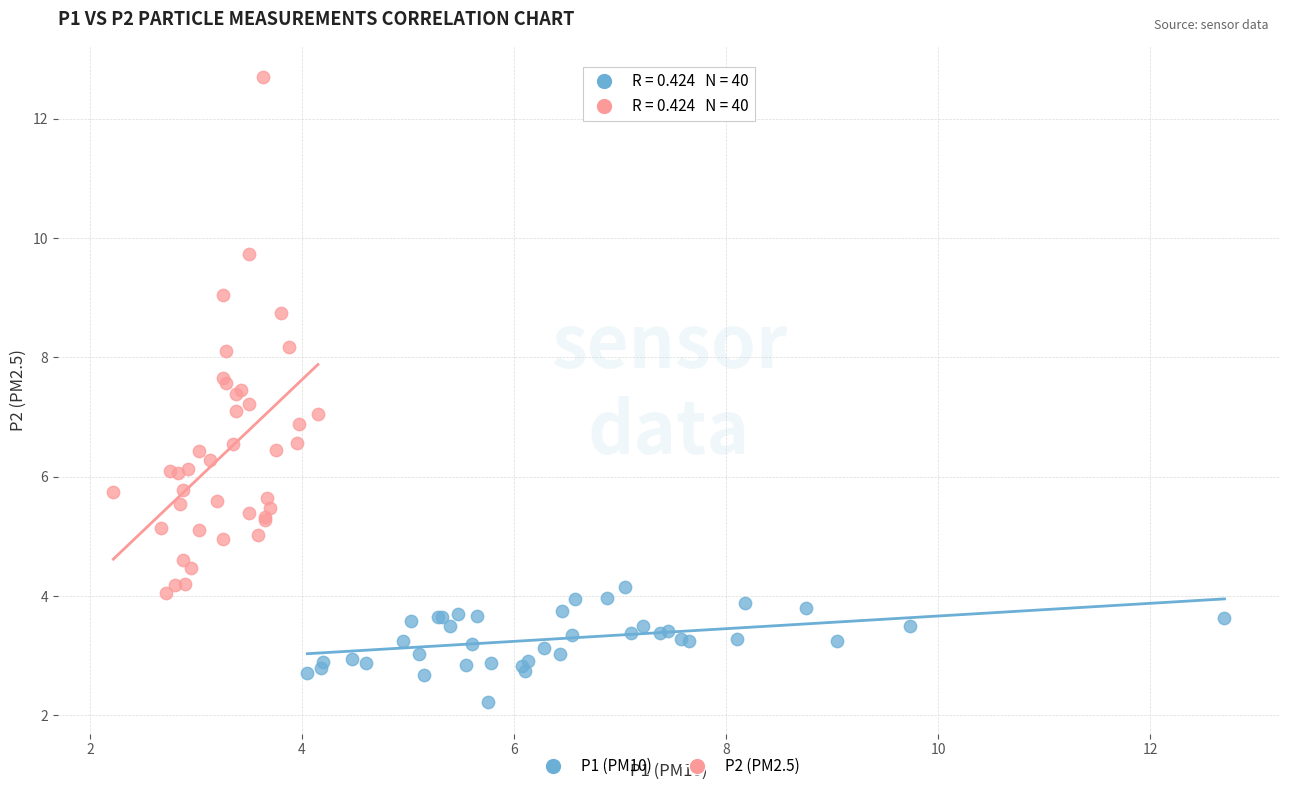

Which series reaches the maximum Y coordinate?

P2 (PM2.5)